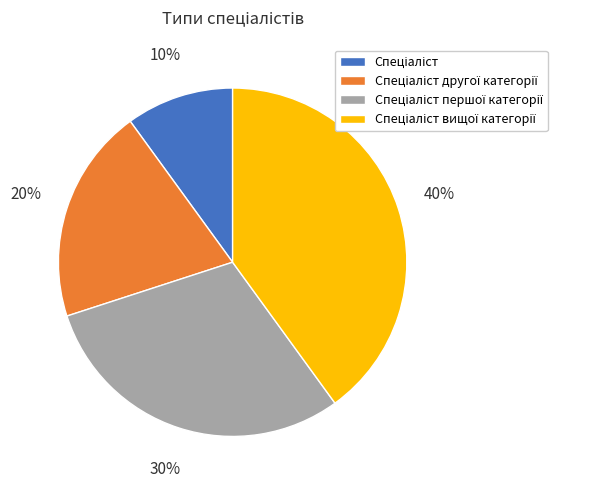

Is there any slice that represents more than half of the pie?

No